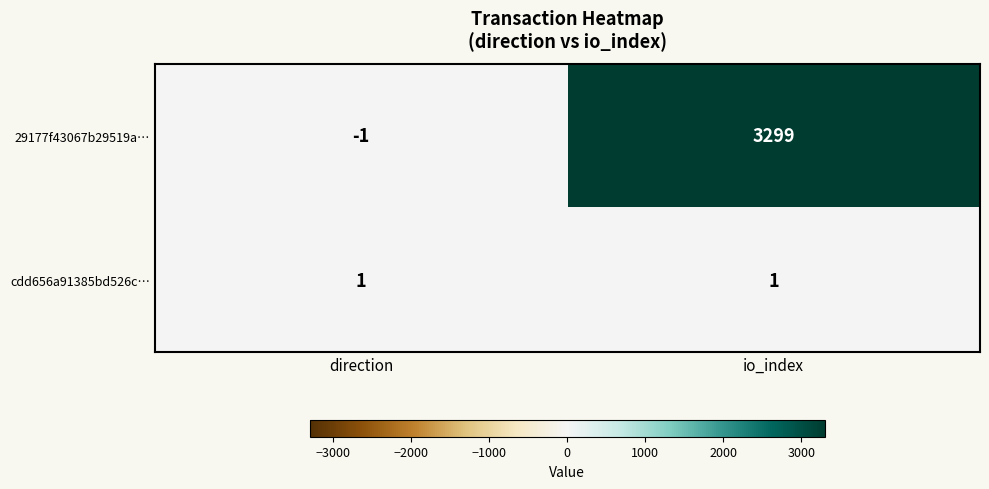

Reading right to left, list all the values displayed in this chart.

29177f43067b29519a…: io_index=3299	direction=-1
cdd656a91385bd526c…: io_index=1	direction=1